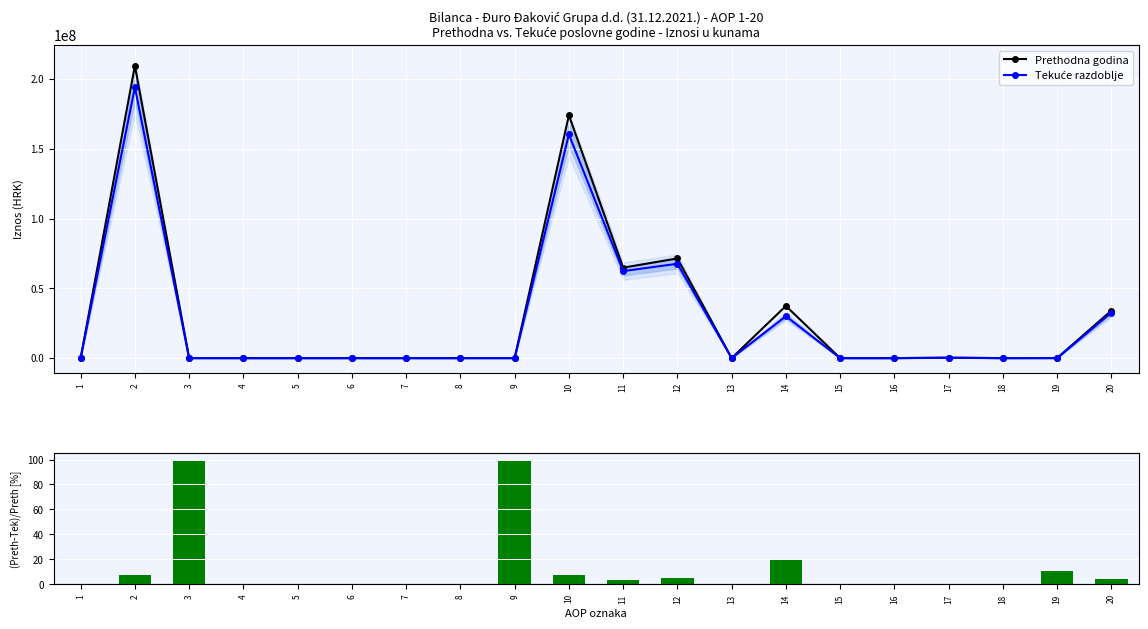

Reading left to right, list all the values displayed in this chart.

Prethodna godina: 0.0	209483632.0	20628.0	0.0	0.0	0.0	0.0	0.0	20628.0	174006328.0	64820493.0	71452749.0	0.0	37392538.0	0.0	0.0	294910.0	0.0	45638.0	34019283.0
Tekuće razdoblje: 0.0	194067600.0	0.0	0.0	0.0	0.0	0.0	0.0	0.0	160321585.0	62343953.0	67614985.0	0.0	30027151.0	0.0	0.0	294910.0	0.0	40586.0	32597244.0
(Preth-Tek)/Preth [%]: 0.0	7.4	100.0	0.0	0.0	0.0	0.0	0.0	100.0	7.9	3.8	5.4	0.0	19.7	0.0	0.0	0.0	0.0	11.1	4.2